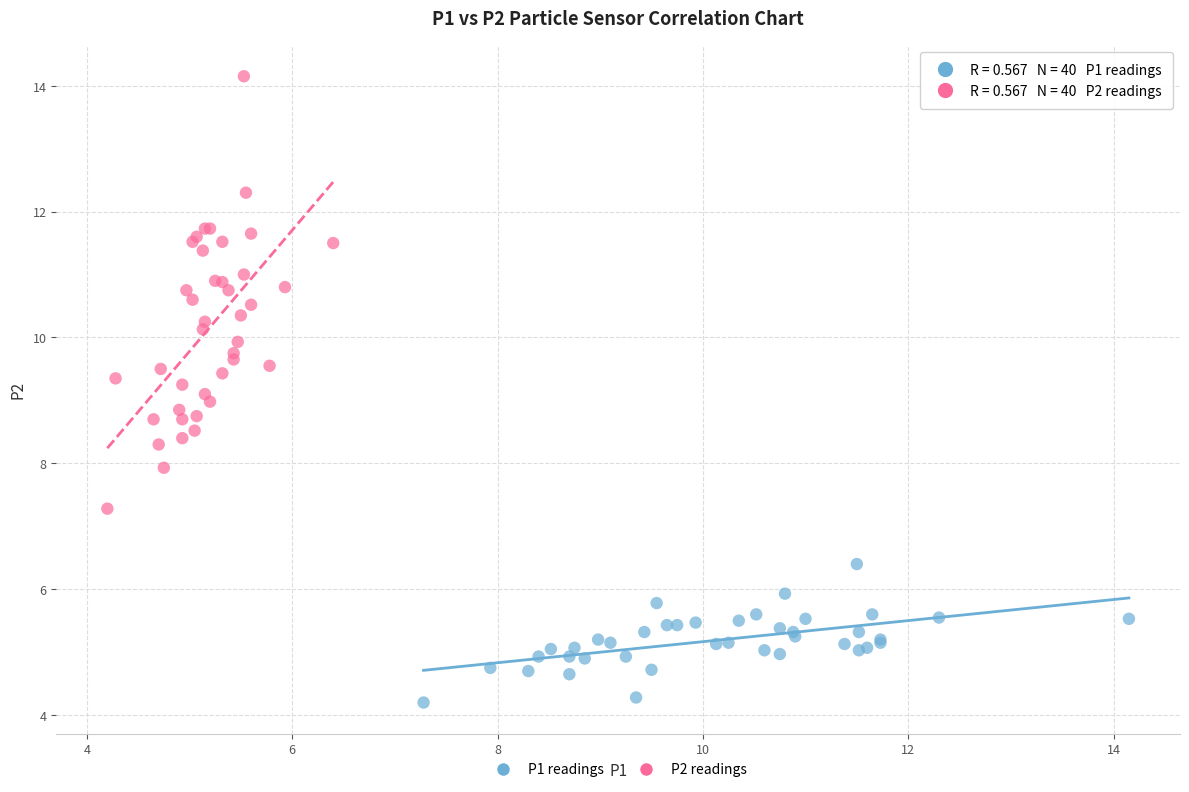

Which series has the largest Y range (max minus min)?

P2 readings